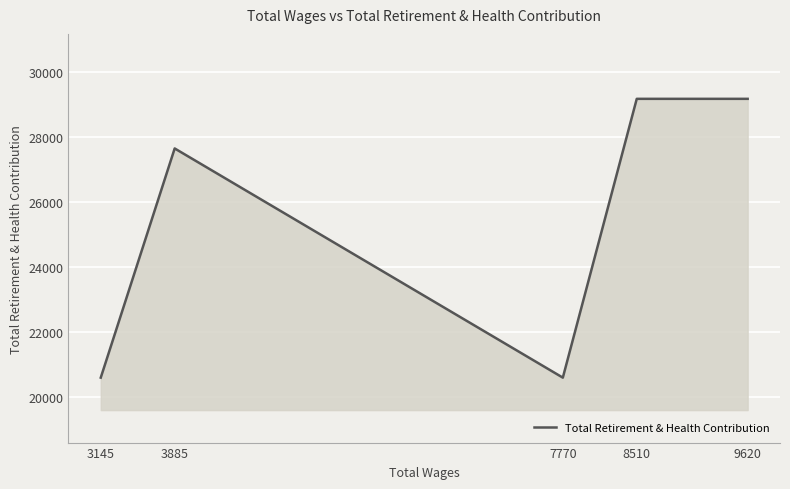

What is the smallest value displayed?

20582